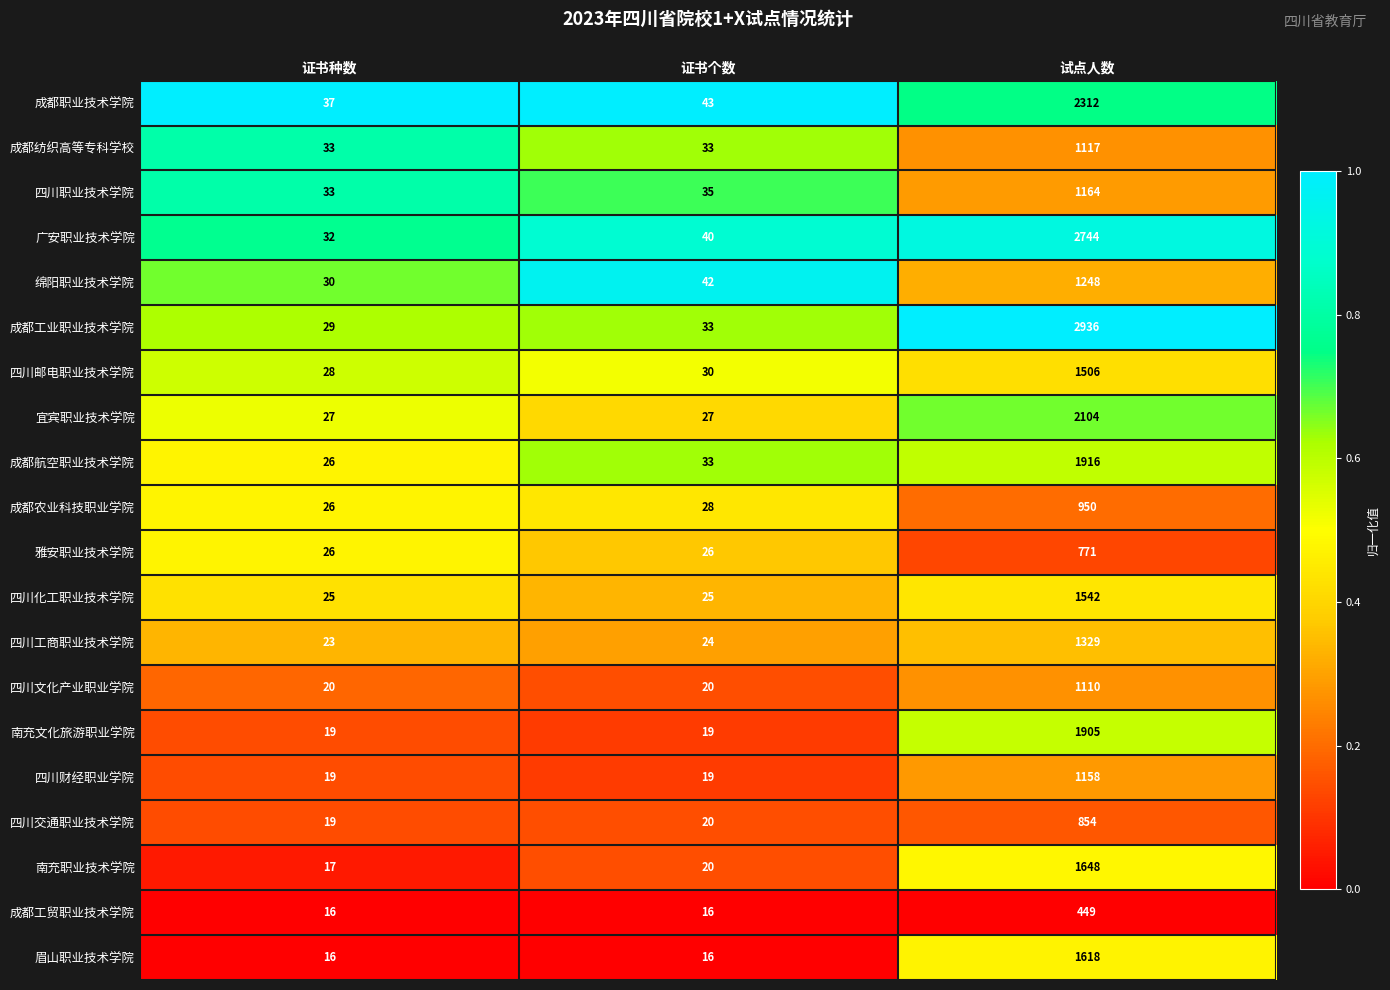

At 试点人数, list the series in order from largest to smallest.

成都工业职业技术学院, 广安职业技术学院, 成都职业技术学院, 宜宾职业技术学院, 成都航空职业技术学院, 南充文化旅游职业学院, 南充职业技术学院, 眉山职业技术学院, 四川化工职业技术学院, 四川邮电职业技术学院, 四川工商职业技术学院, 绵阳职业技术学院, 四川职业技术学院, 四川财经职业学院, 成都纺织高等专科学校, 四川文化产业职业学院, 成都农业科技职业学院, 四川交通职业技术学院, 雅安职业技术学院, 成都工贸职业技术学院